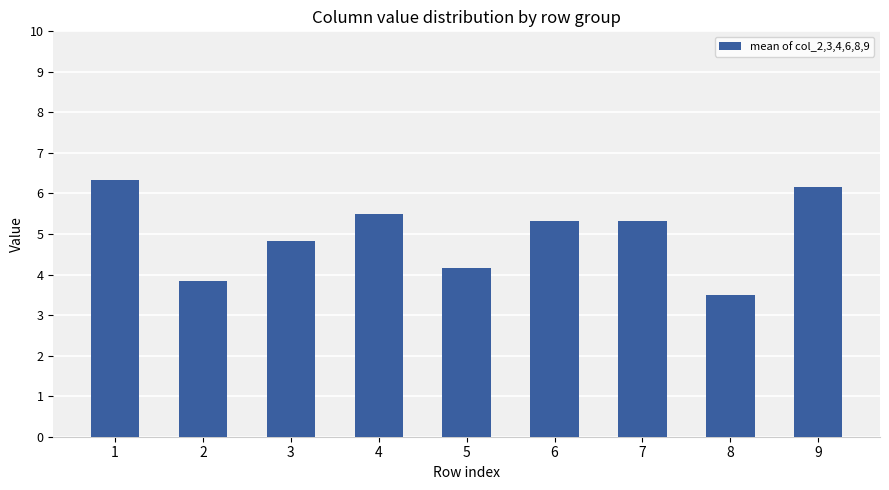

How many series are shown in this chart?

1